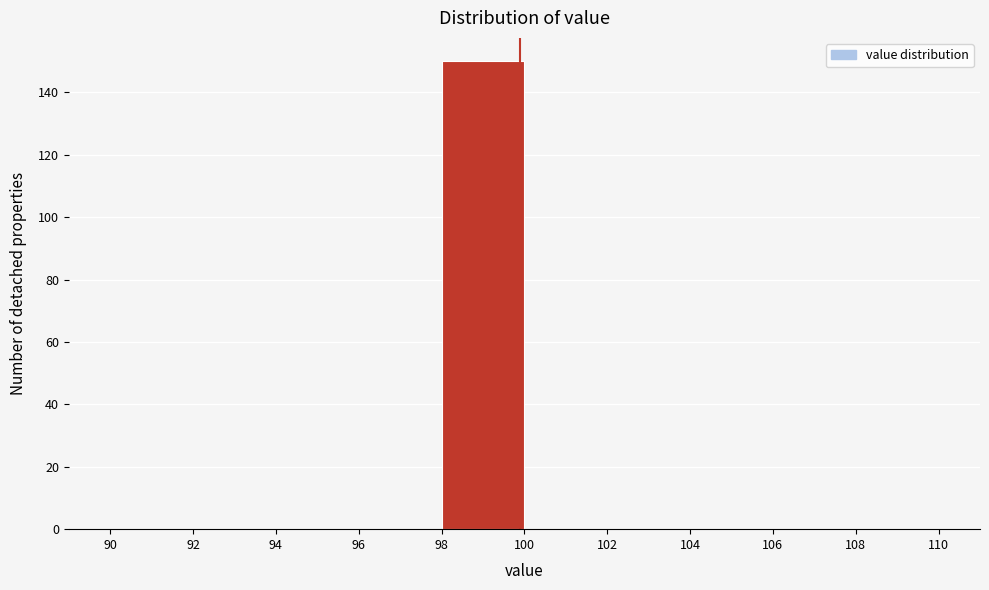

Reading left to right, list every bar in this chart as the range it spans on the x-axis followed by its height. The values are not printed on the chart, so give them approximately, as read against the axis.

90 to 92: 0
92 to 94: 0
94 to 96: 0
96 to 98: 0
98 to 100: 150
100 to 102: 0
102 to 104: 0
104 to 106: 0
106 to 108: 0
108 to 110: 0